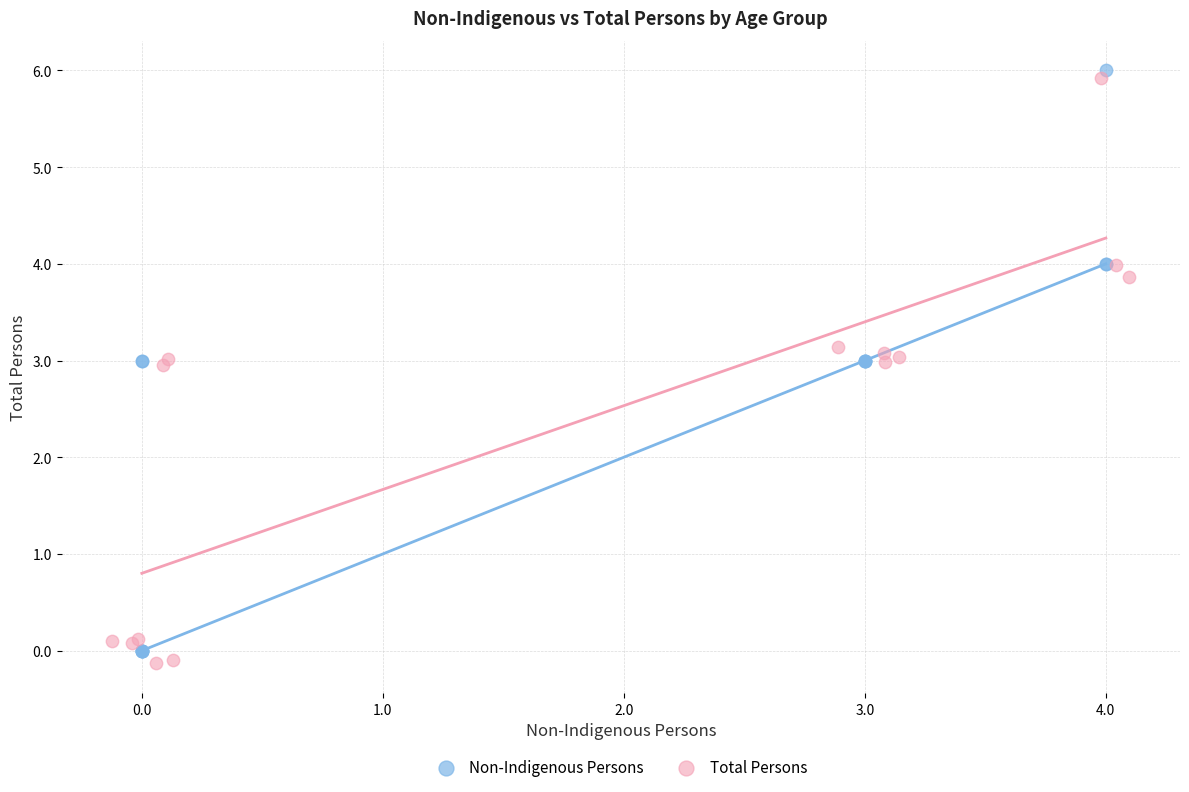

What are all the series names shown in the legend?

Non-Indigenous Persons, Total Persons